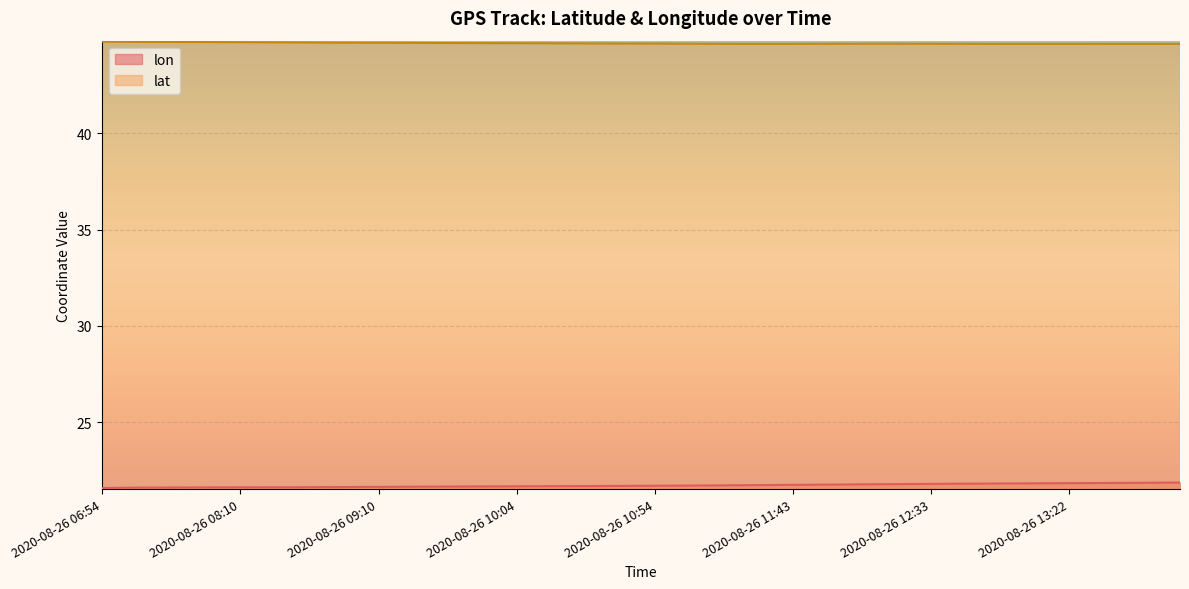

True or false: lat and lon intersect in this chart.

False